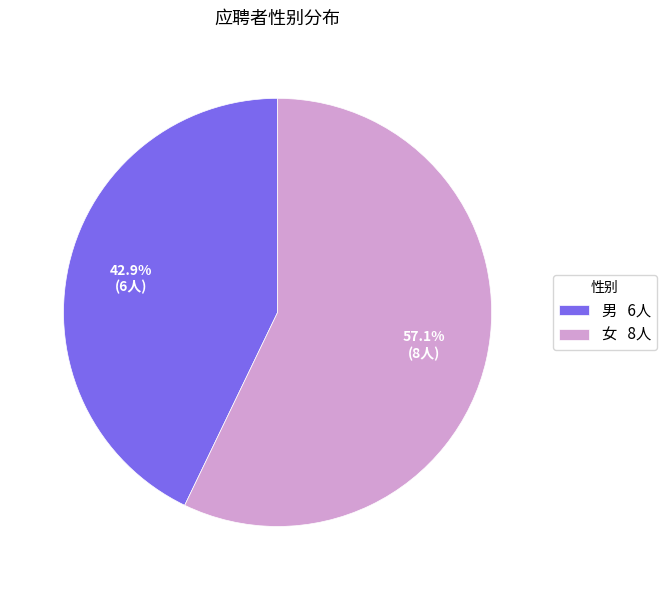

What is the smallest slice in the pie chart?

男